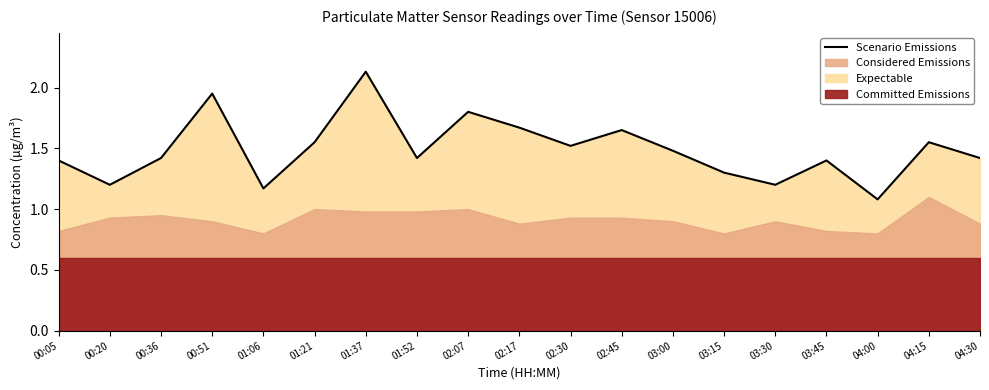

What position from the left is 01:21?

6